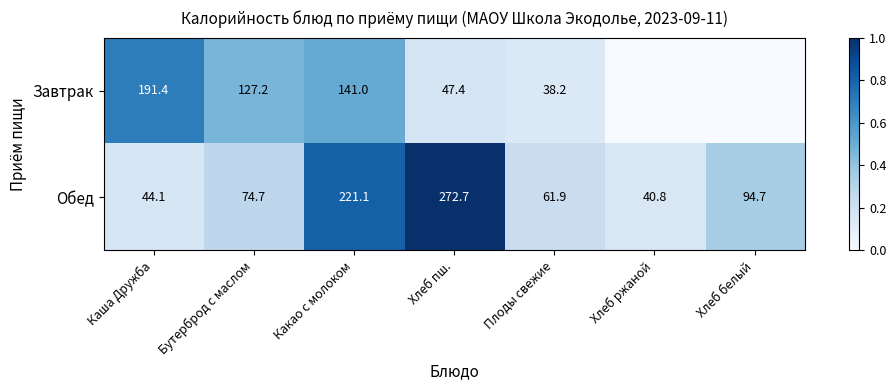

Which category has the highest value across all series?

Хлеб пш.